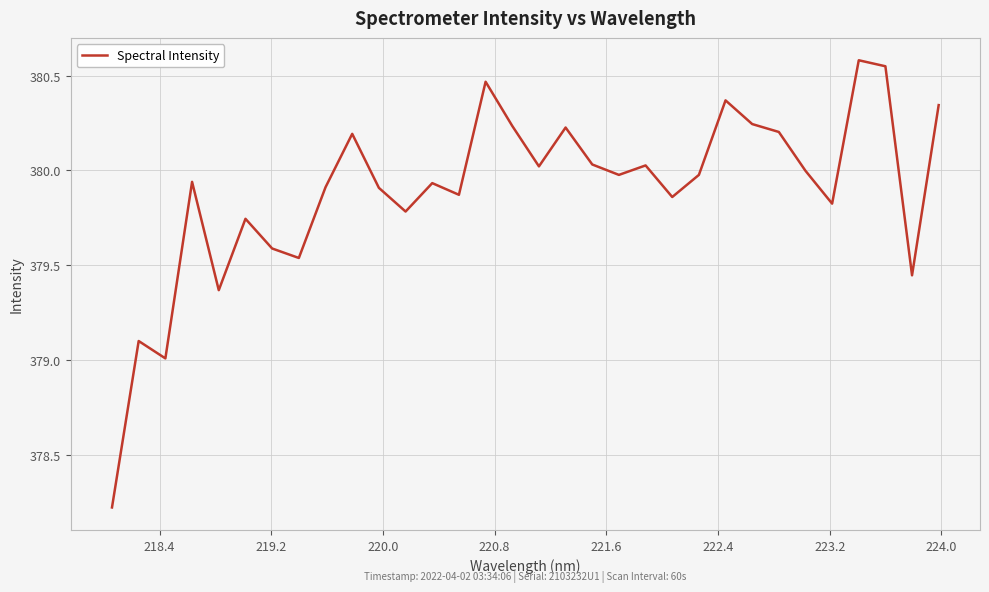

What is the difference between the maximum and minimum values?

2.4